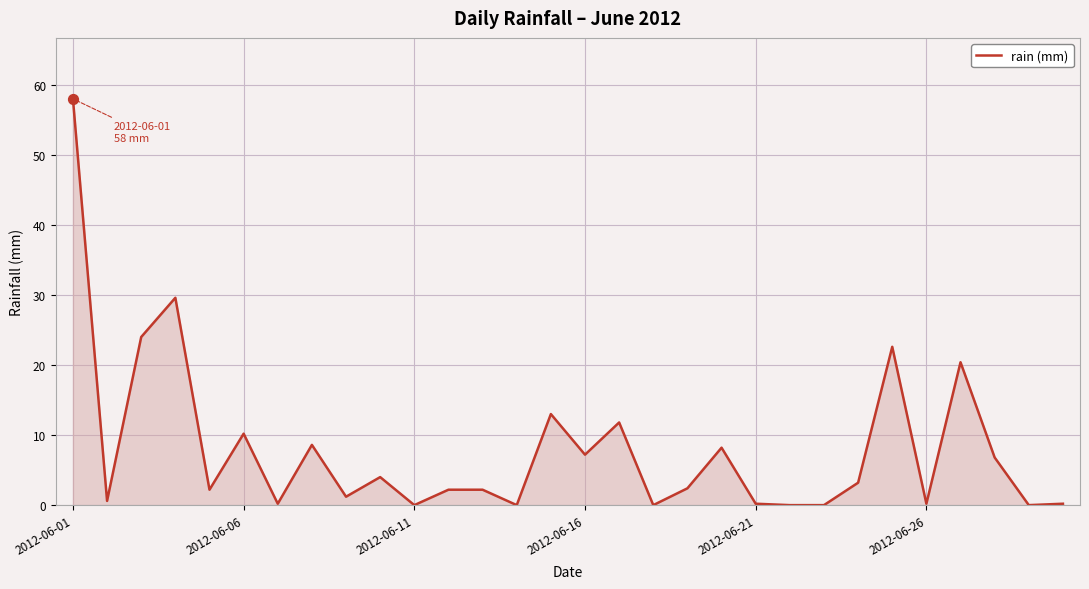

What is the maximum value shown in the chart?

58.0